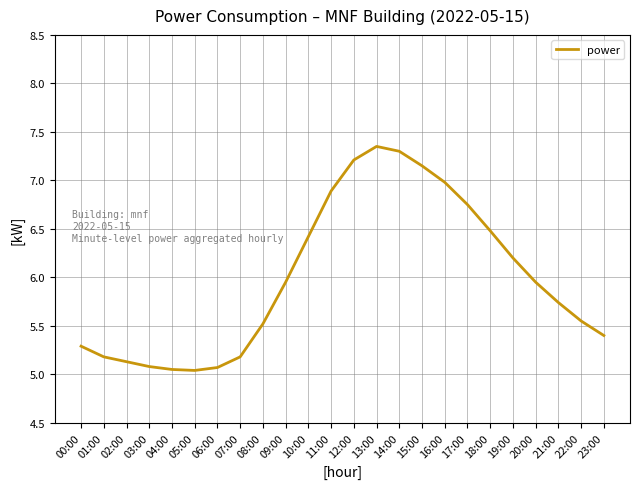

What position from the right is 10:00?

14